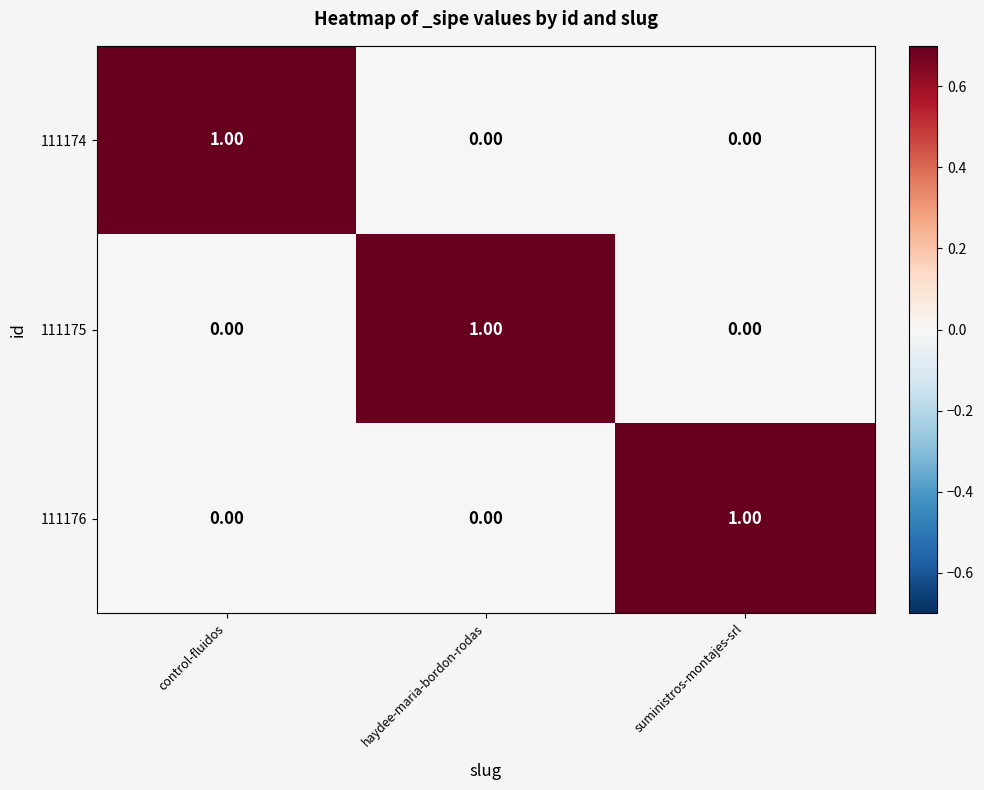

What is the greatest value displayed?

1